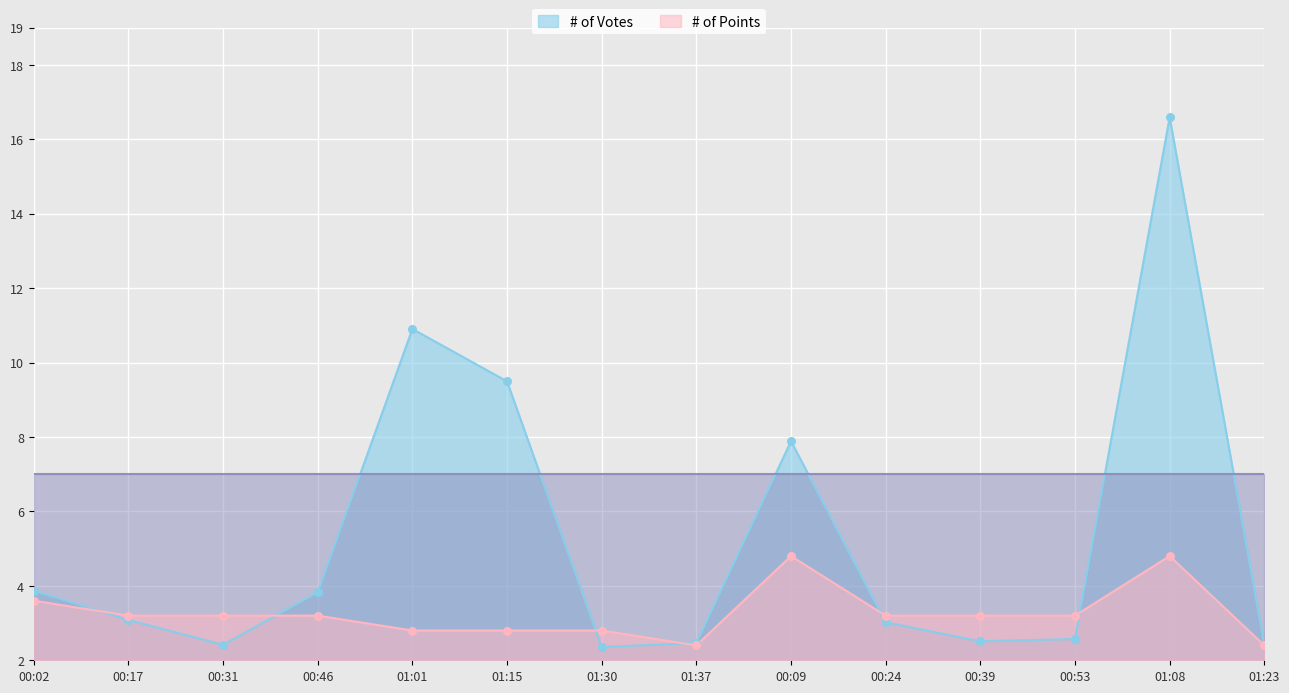

Between 01:30 and 01:23, which is larger?

01:30